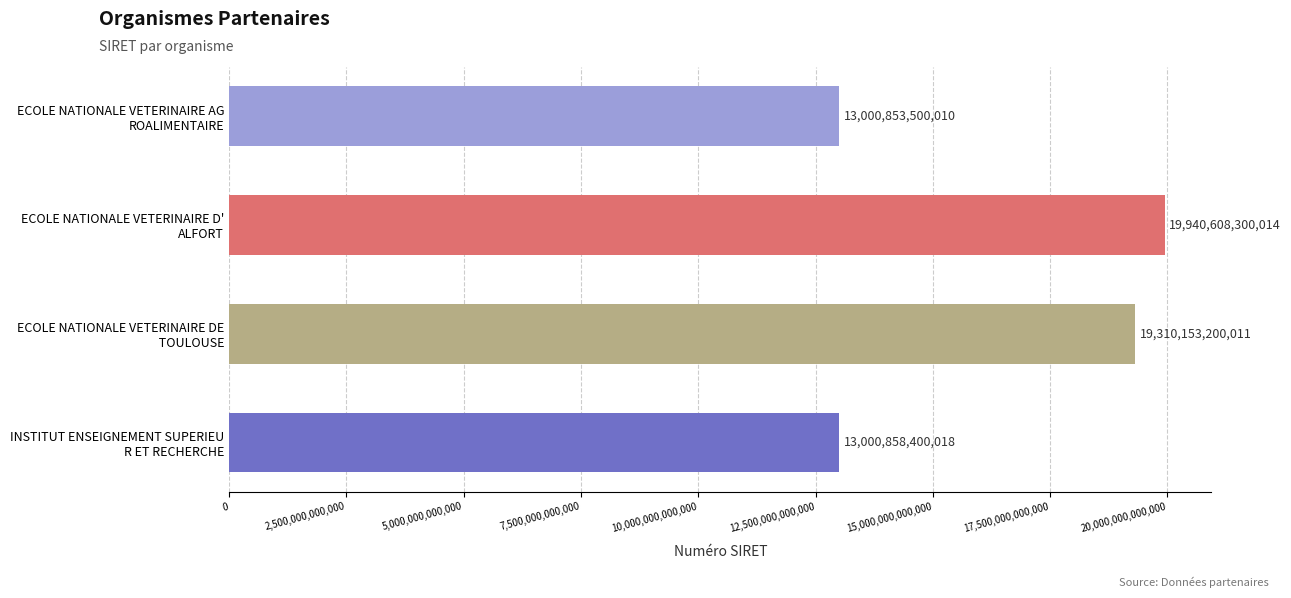

What is the difference between the maximum and minimum values?

6939754800004